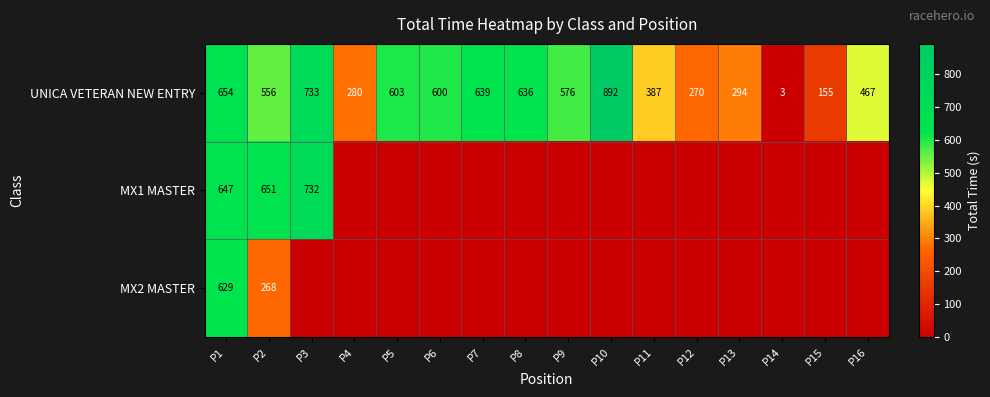

What is the greatest value displayed?

891.8